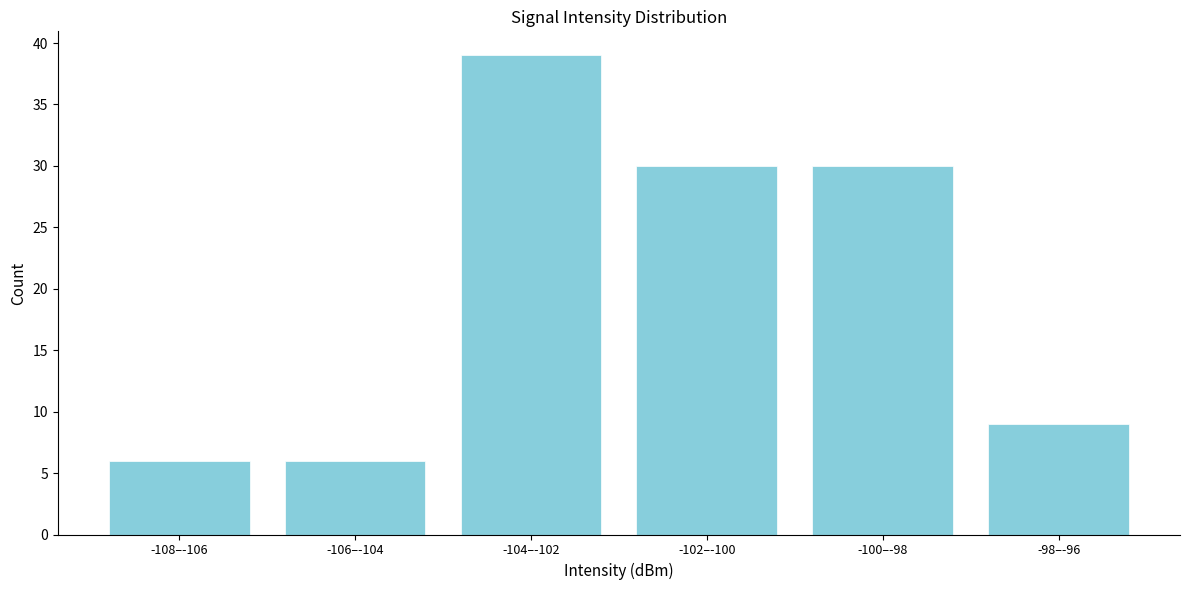

Reading right to left, extract all data points from this chart.

9	30	30	39	6	6